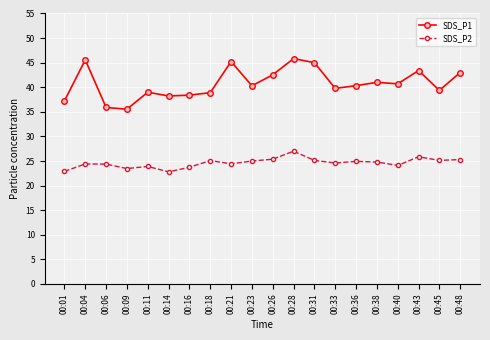

Is this an area chart (filled region under the line)?

No